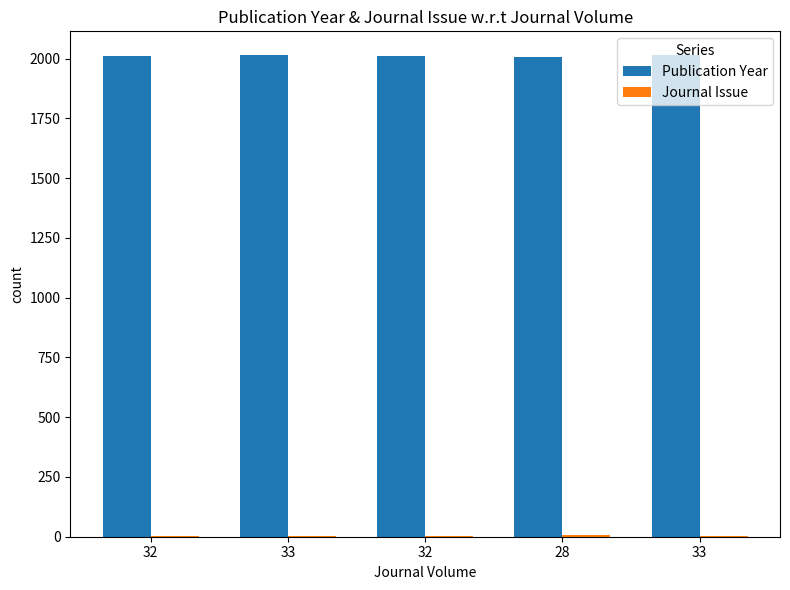

Are the bars grouped side by side (vs. stacked)?

Yes